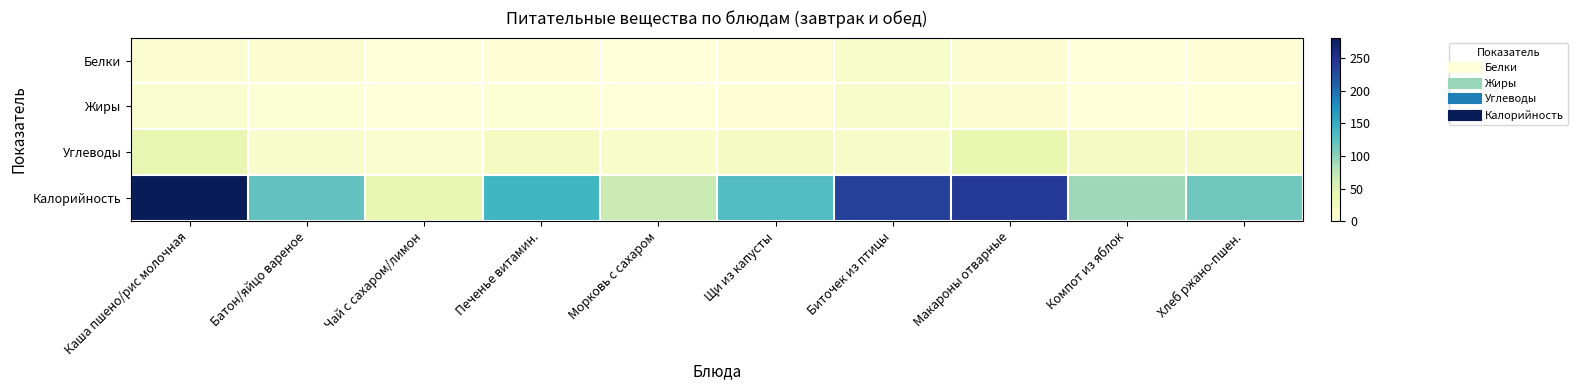

What is the spread (max minus min) of values at Чай с сахаром/лимон?

40.0